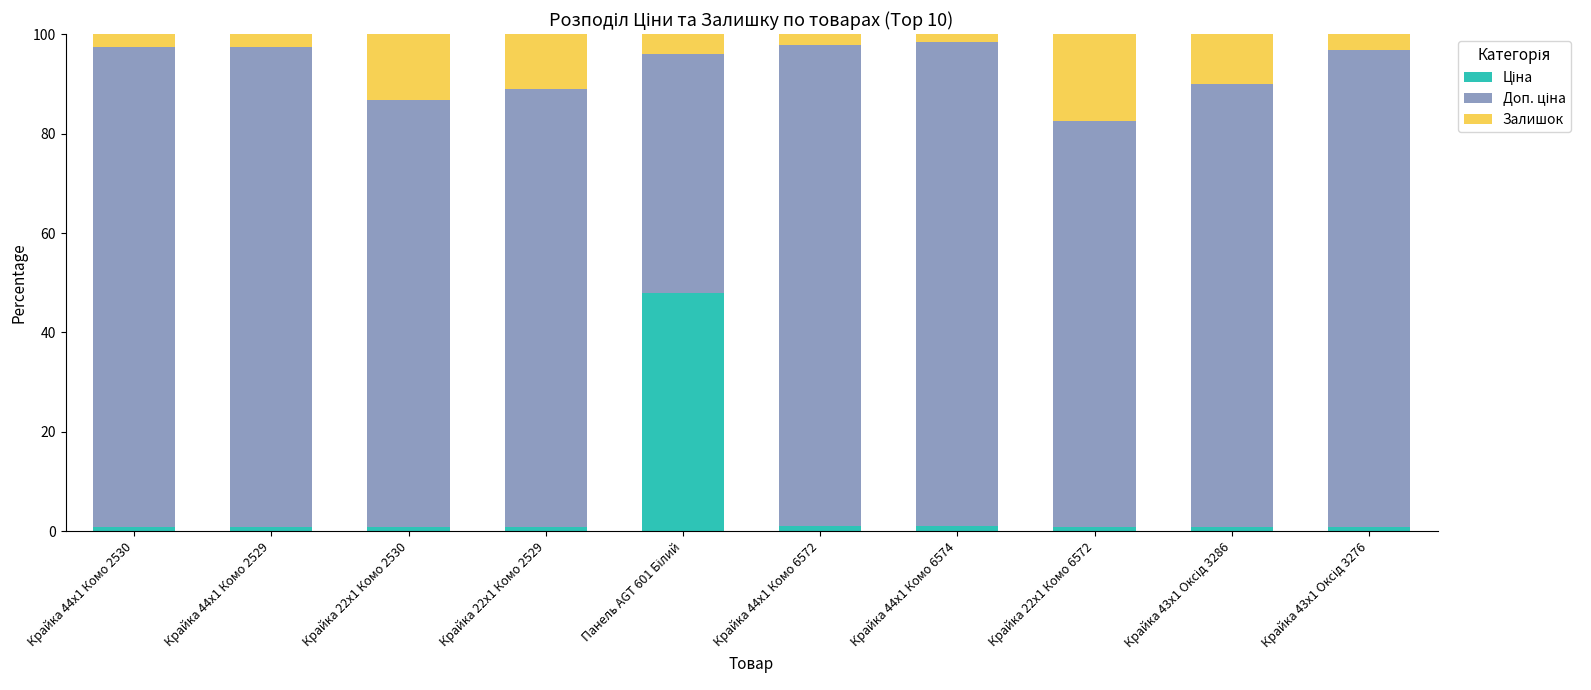

What is the total value across all series at Крайка 44x1 Комо 2529?

100.0